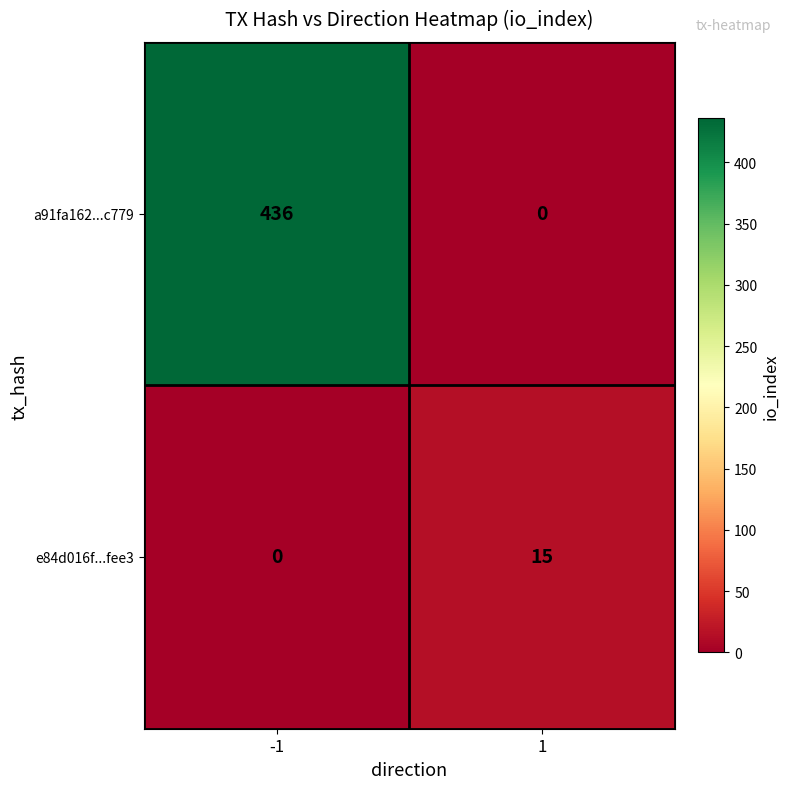

Which series has the largest total across all categories?

a91fa162...c779